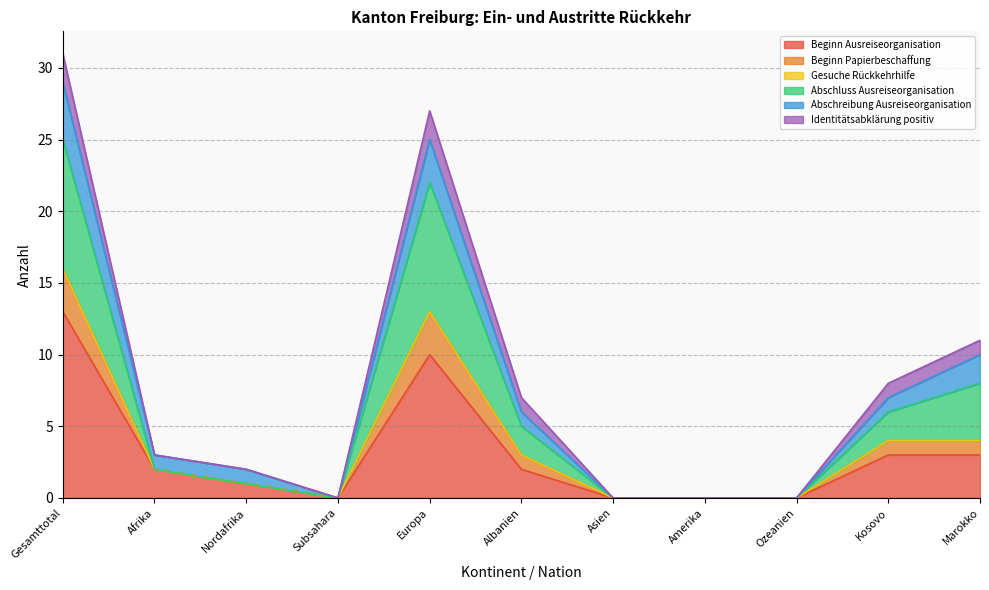

True or false: Beginn Ausreiseorganisation has a value of 3 at Afrika.

False